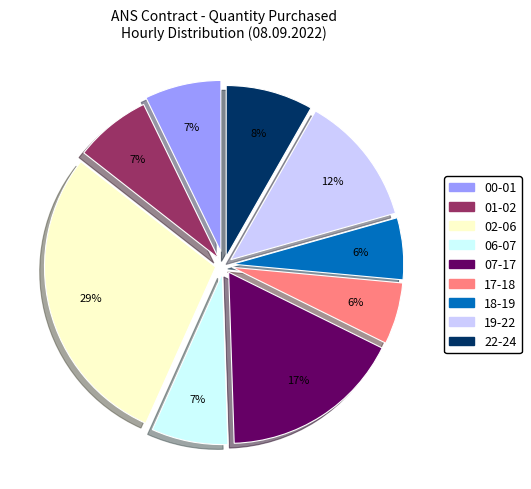

How many slices are in this pie chart?

9